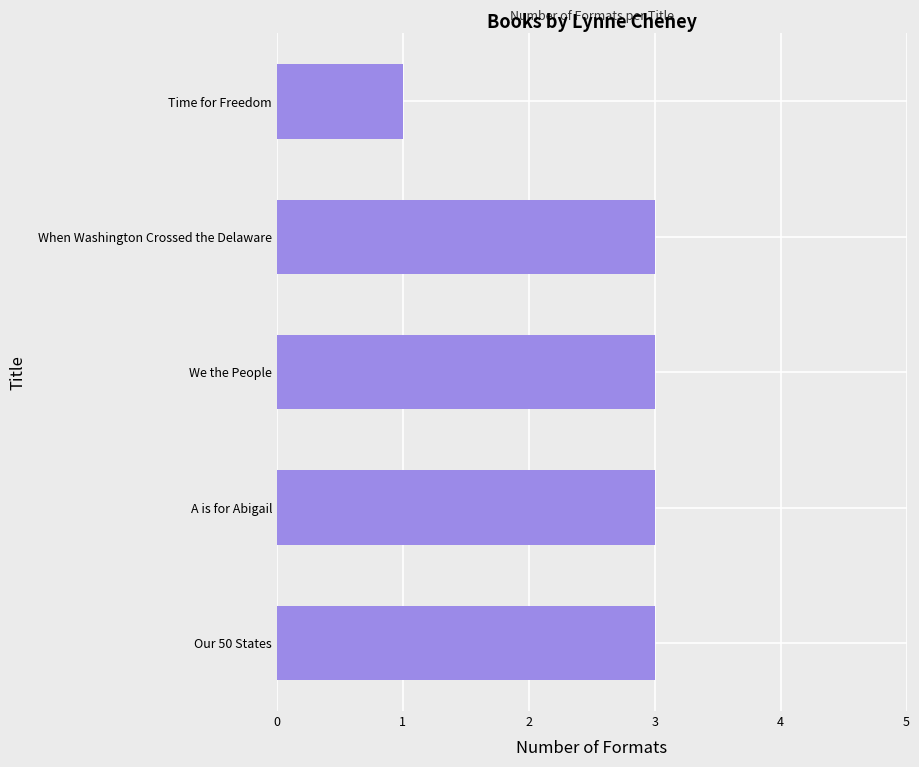

Approximately how many times larger is the value at We the People compared to Our 50 States?

1.0